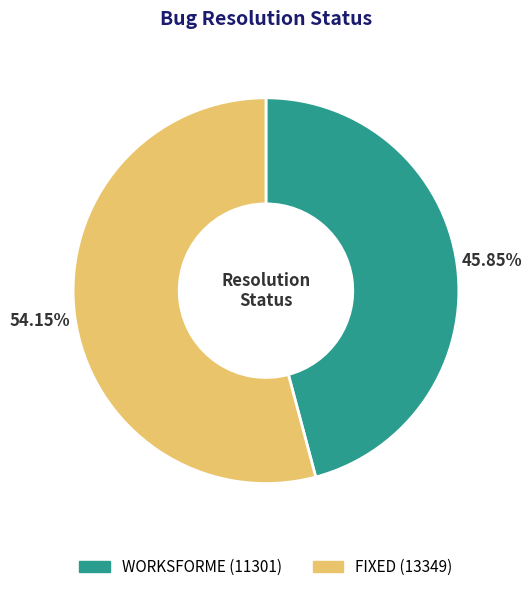

Does any single category account for the majority?

Yes